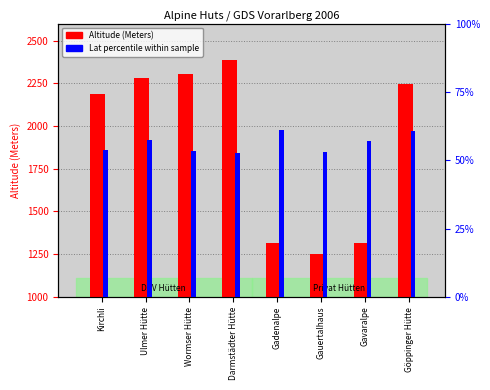

The Lat pct within sample series shows 82.9 at Darmstädter Hütte. True or false?

False